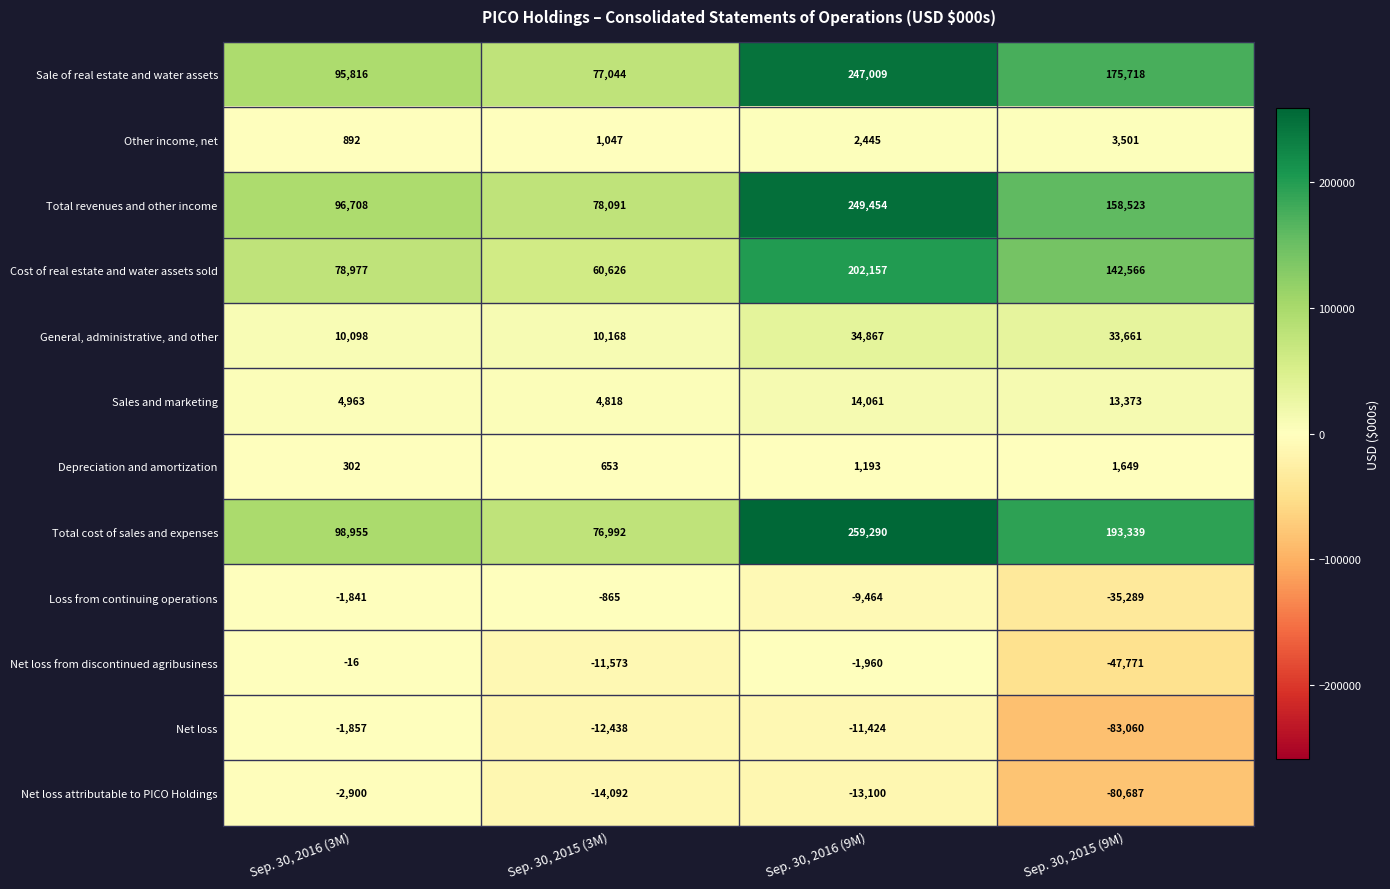

Read the Total cost of sales and expenses value at Sep. 30, 2015 (3M), to the nearest 100.

77000